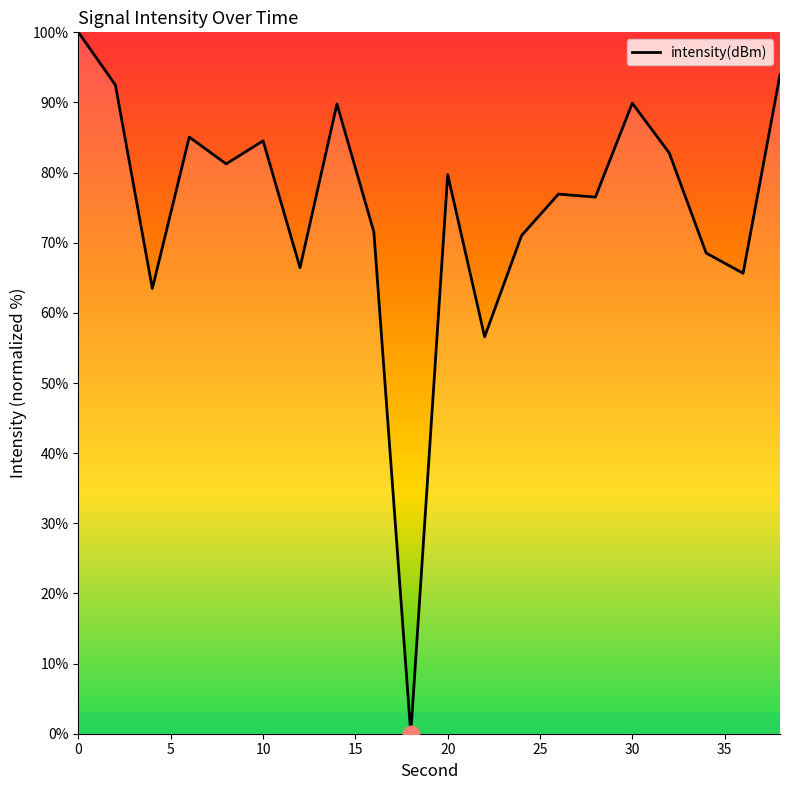

What is the maximum value shown in the chart?

100.0